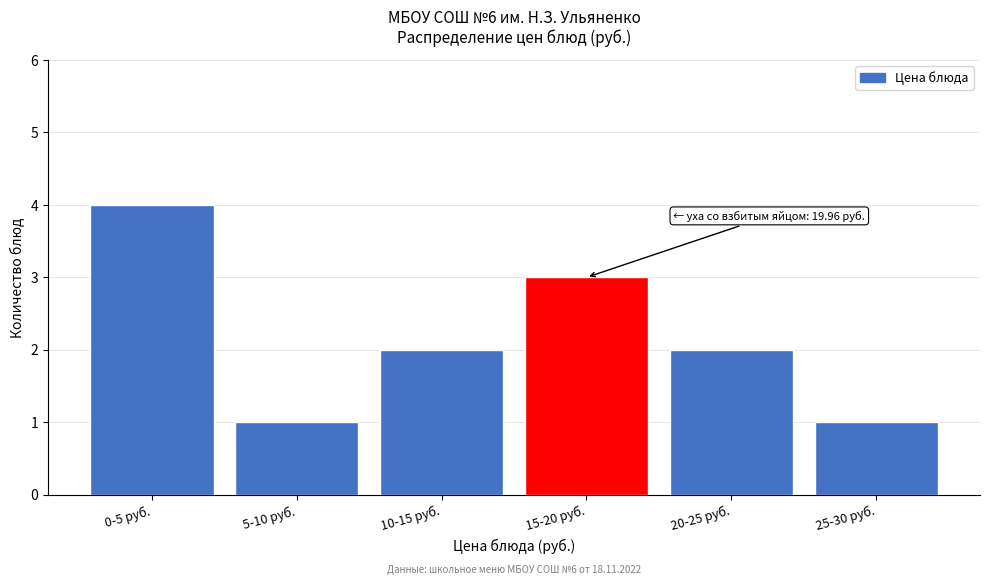

Reading left to right, transcribe all the data shown in this chart.

4	1	2	3	2	1